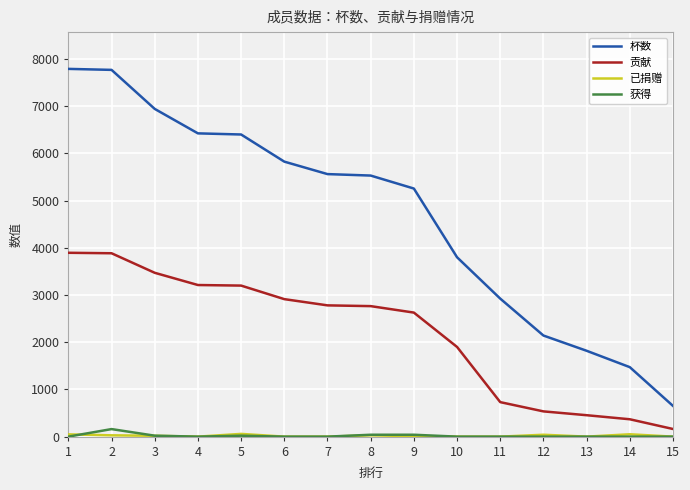

The value of 杯数 at 2 is 3754. True or false?

False